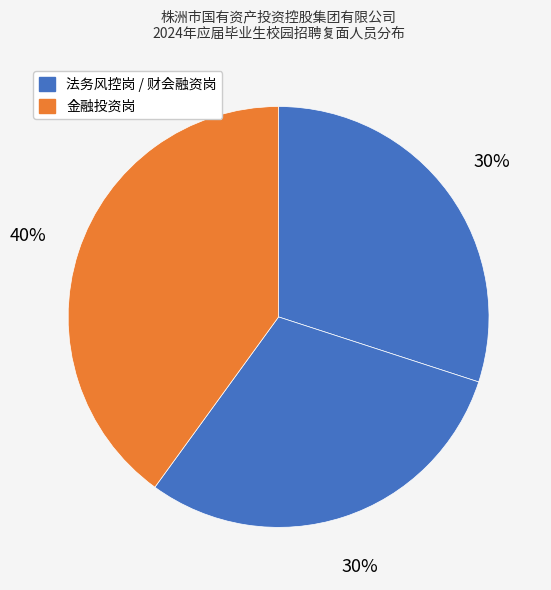

Count the number of slices in the pie.

3